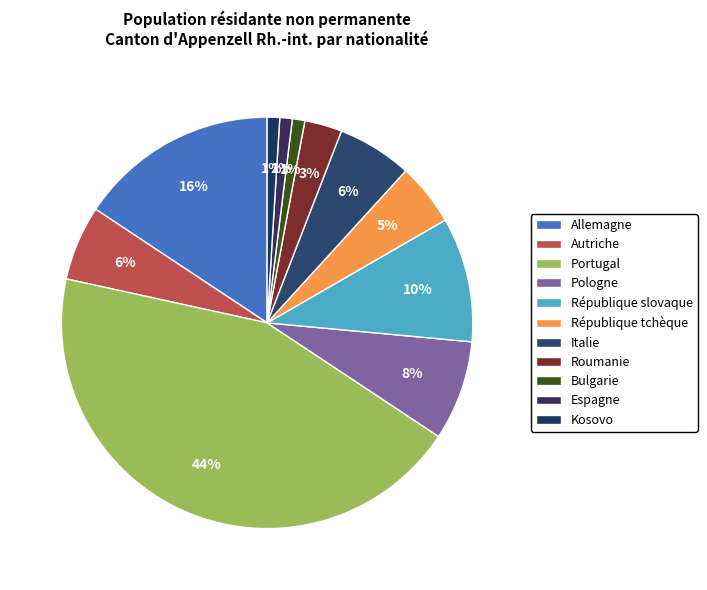

What is the total percentage of République tchèque and Autriche?

10.8%